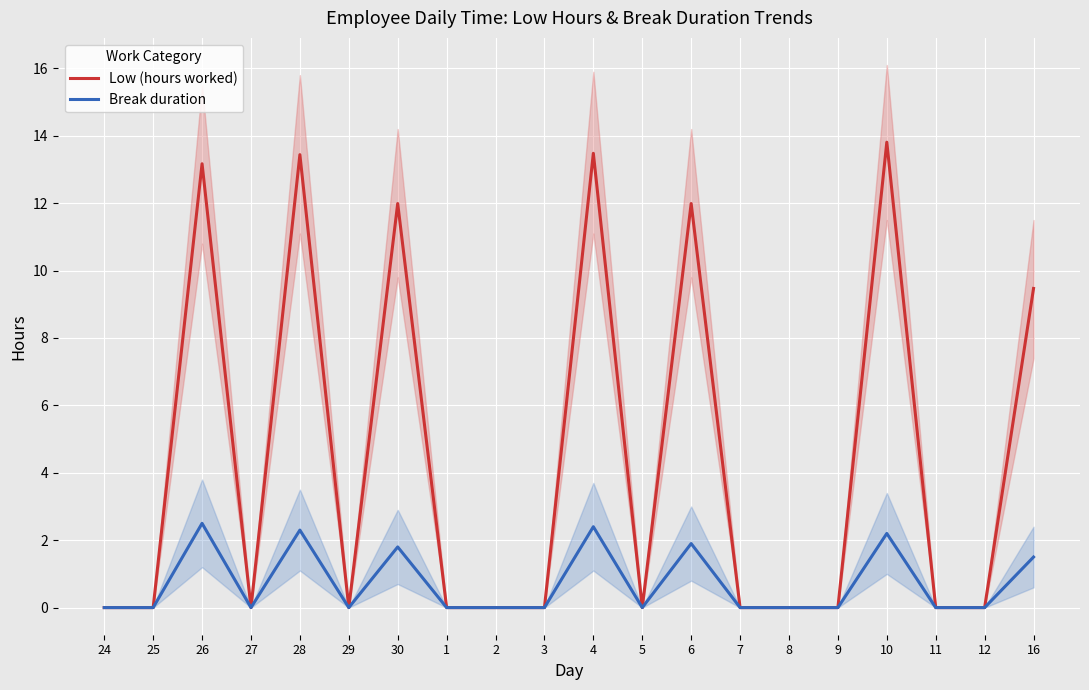

How many Break duration values are between 0 and 1?

13